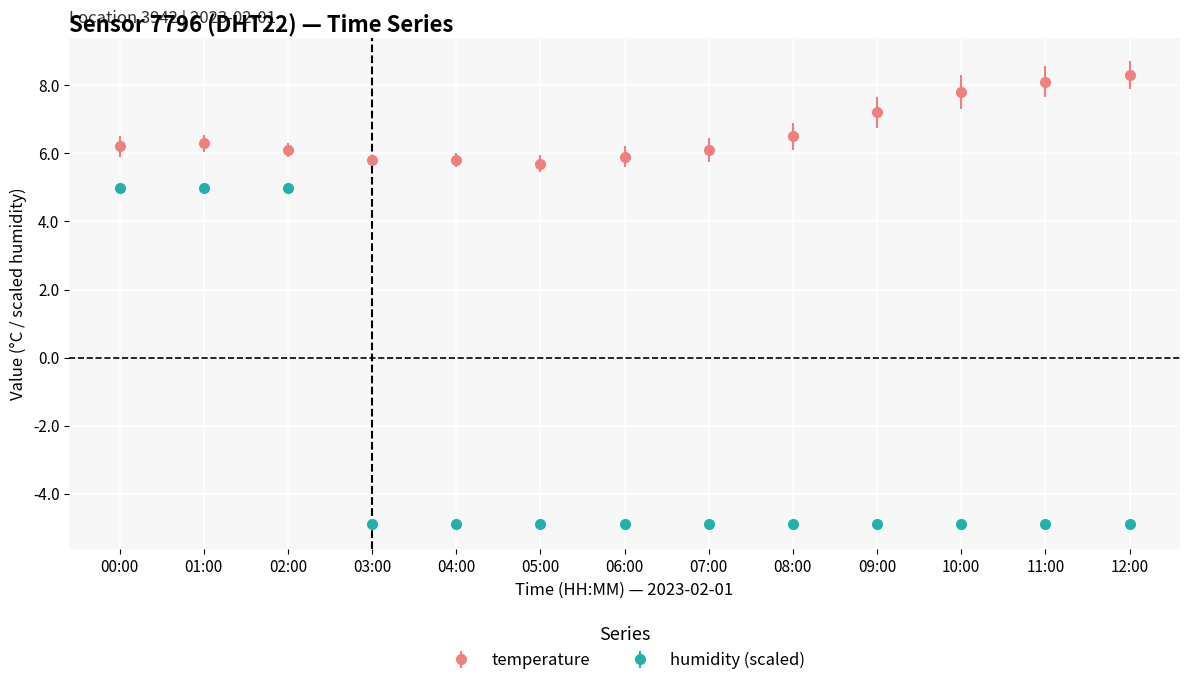

List the series in order of their peak value, lowest first.

humidity (scaled), temperature